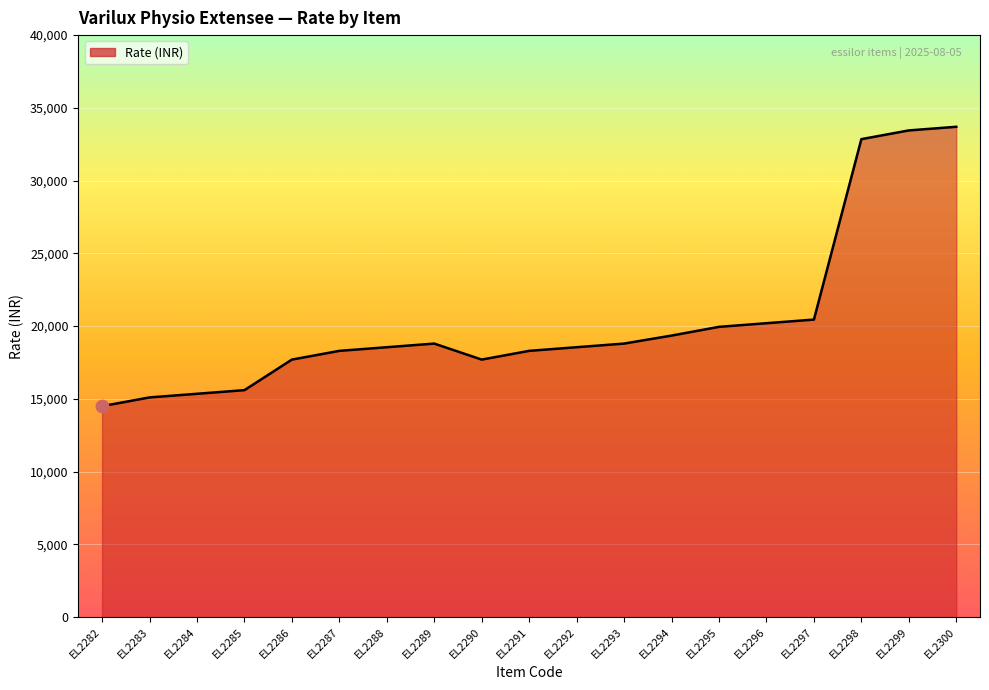

What is the ratio of the value at EL2288 to the value at EL2296?

0.9